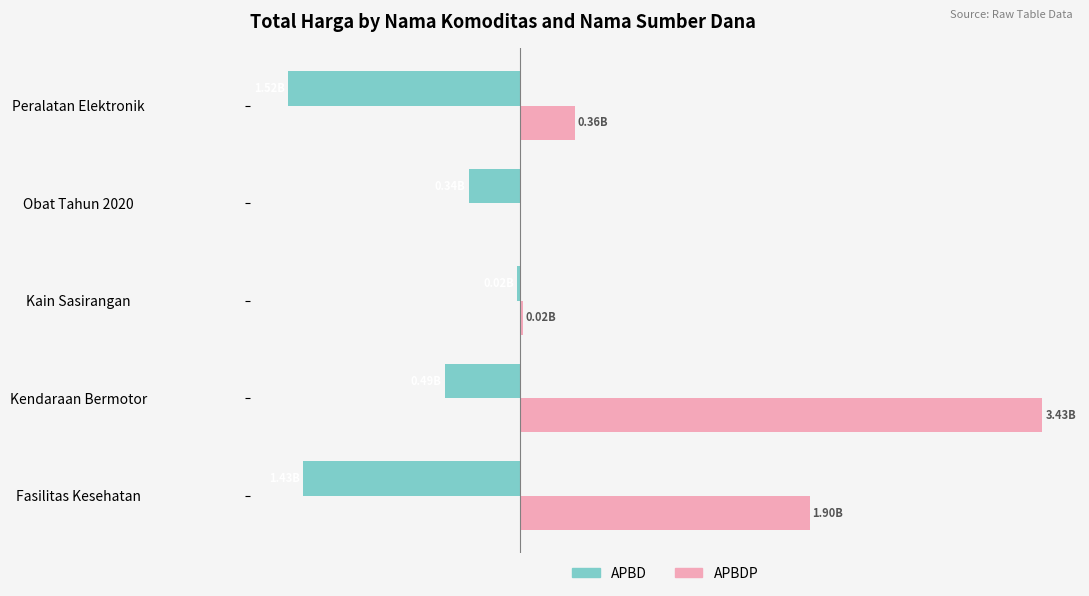

What are all the series names shown in the legend?

APBD, APBDP